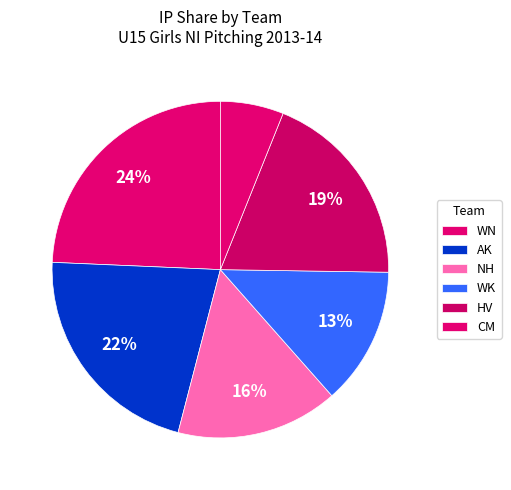

Count the number of slices in the pie.

6